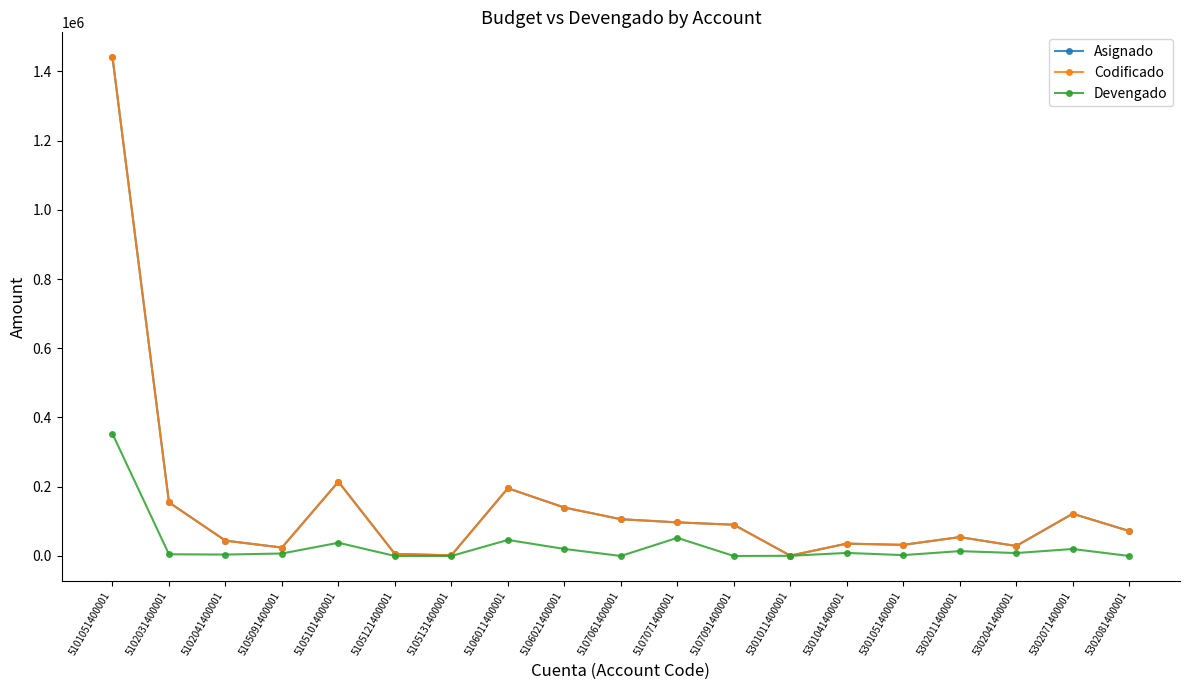

What is the sum of all Asignado values?

2861272.9